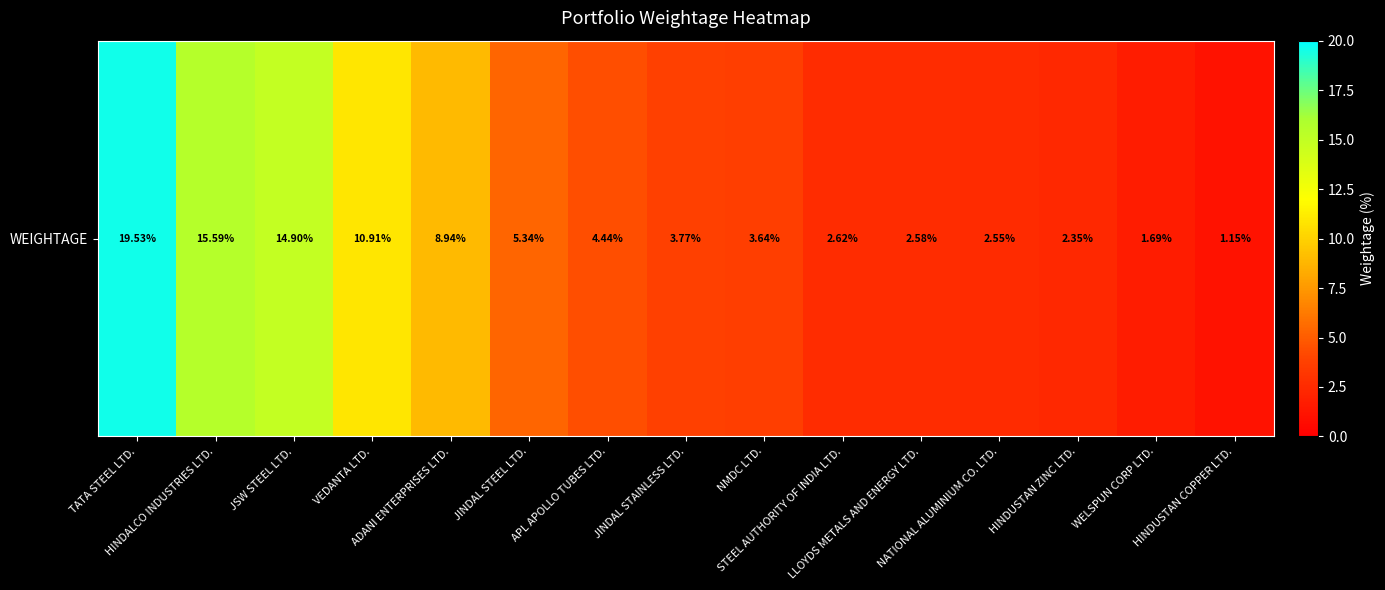

How many categories are shown in the chart?

15